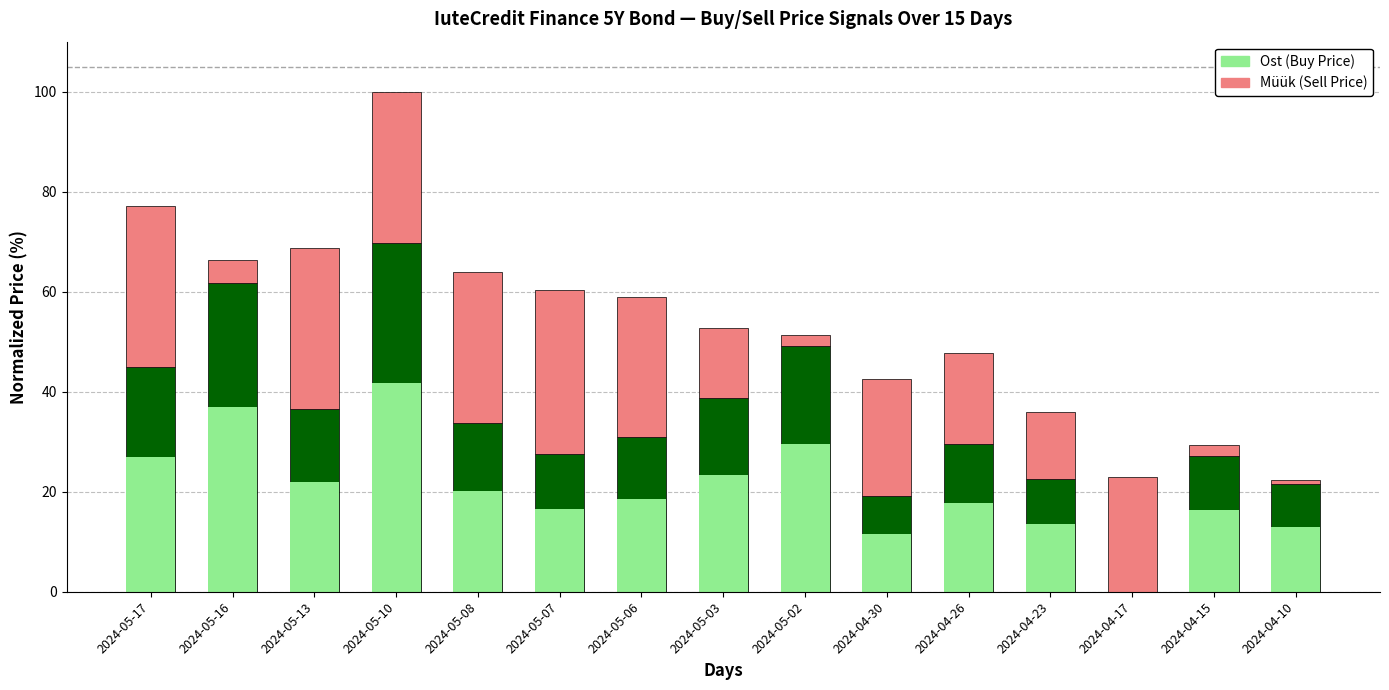

What is the sum of the Ost (Buy Price) values at 2024-05-03 and 2024-04-10?

60.3